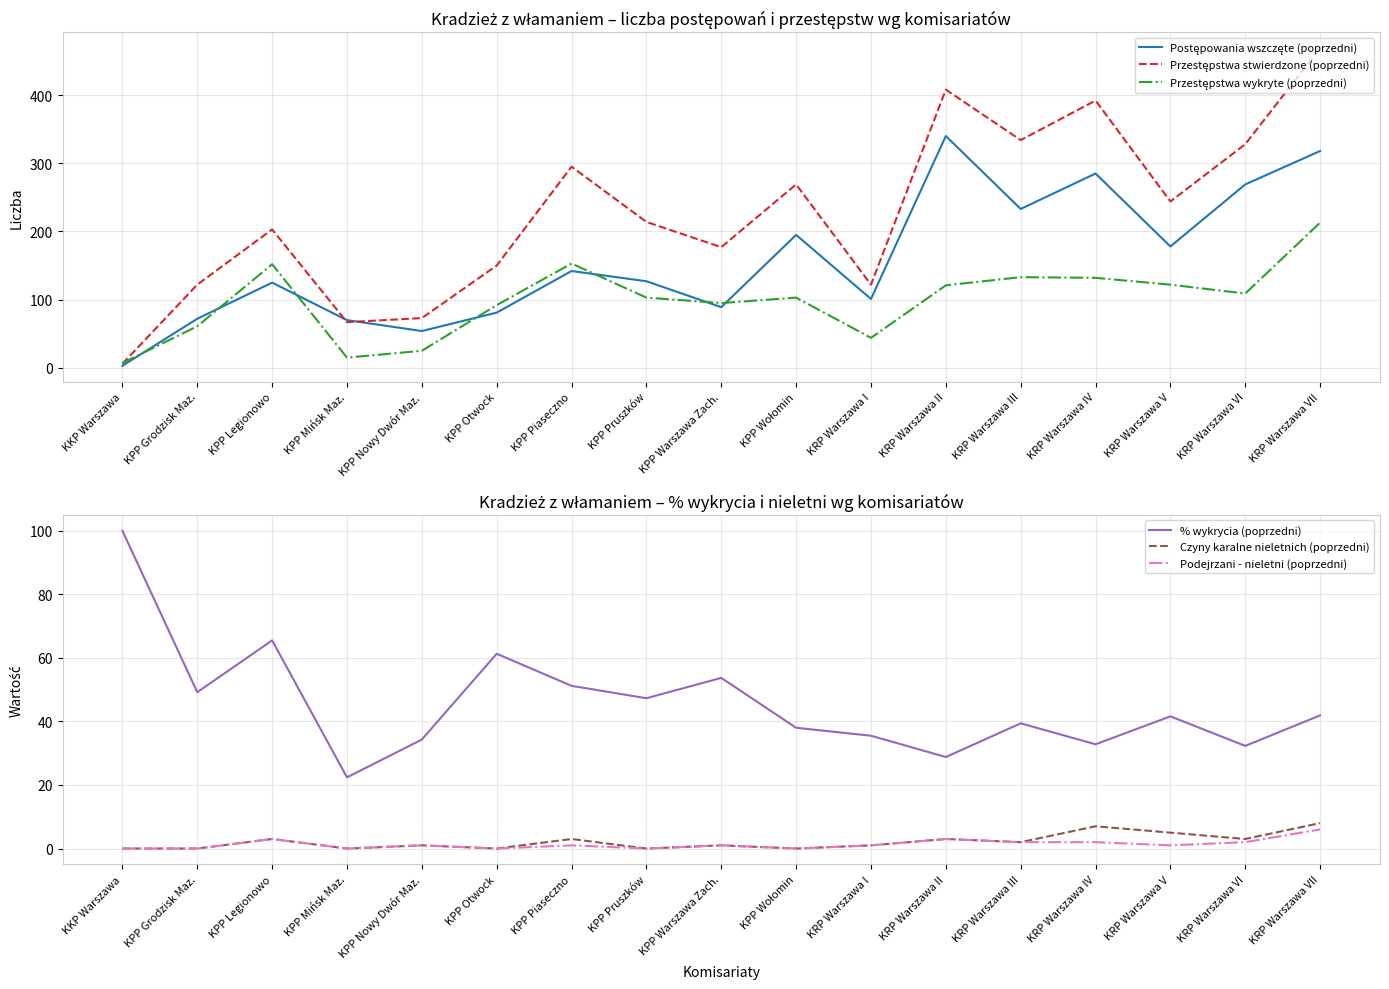

At which category does the chart reach its peak across all series?

KRP Warszawa VII